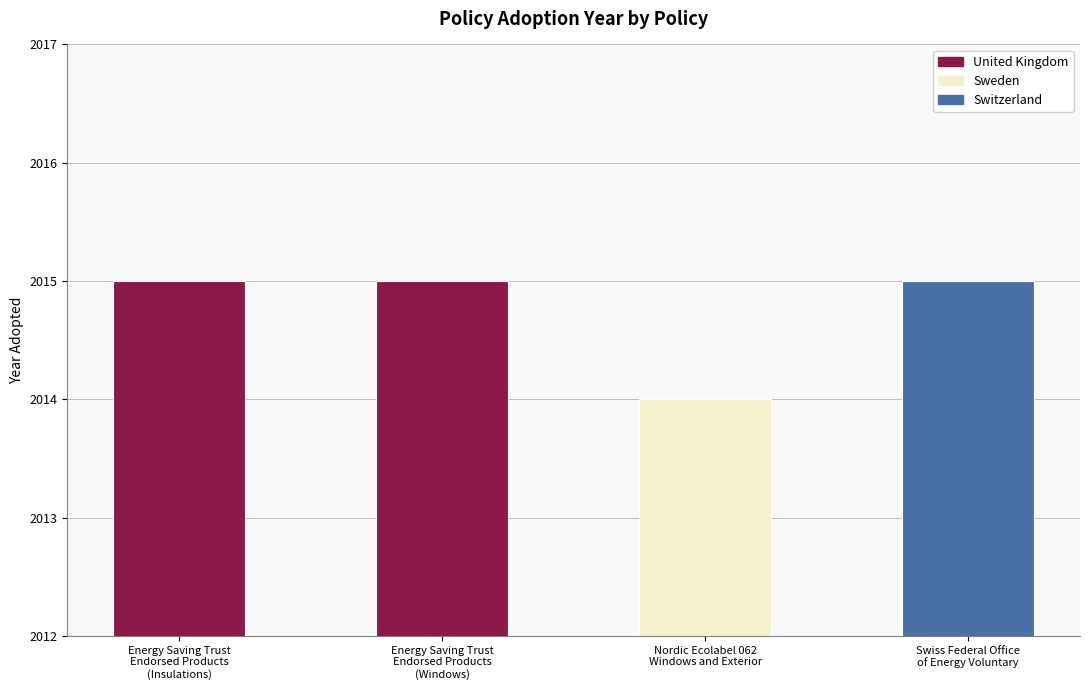

What is the label of the 1st bar from the right?

Swiss Federal Office
of Energy Voluntary